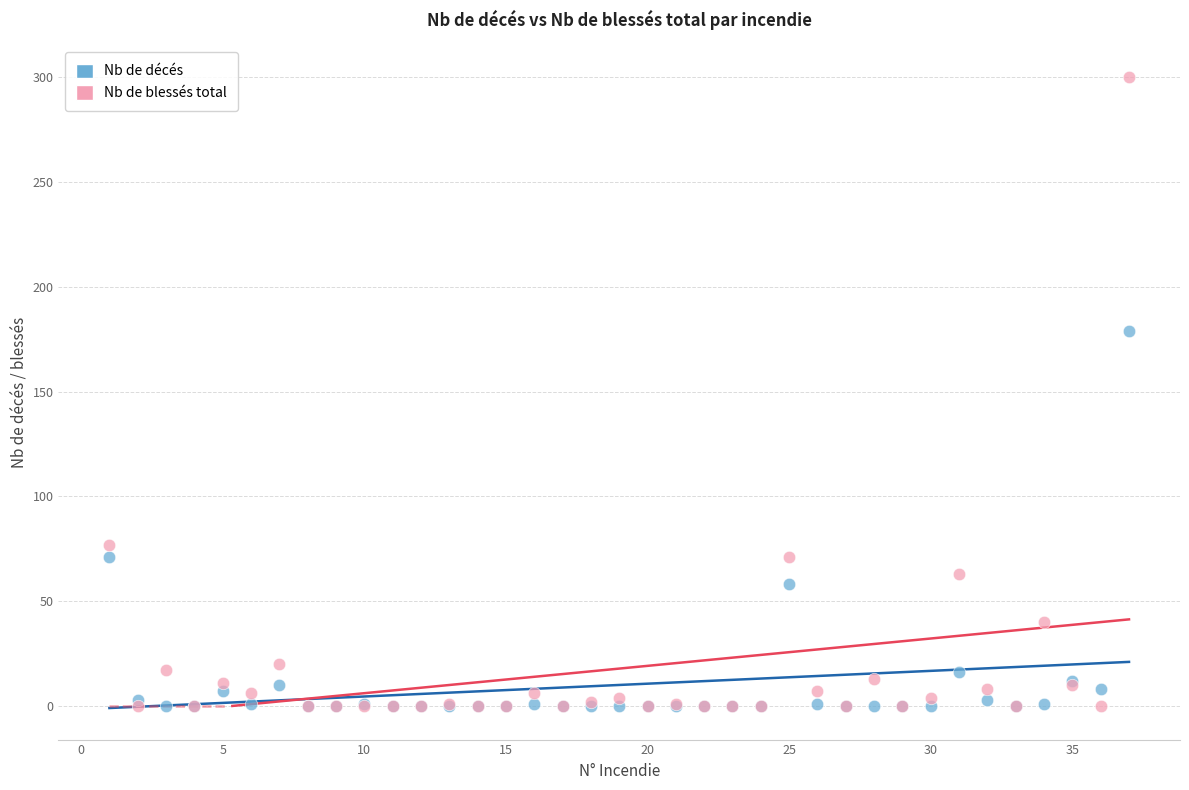

What are all the series names shown in the legend?

Nb de décés, Nb de blessés total